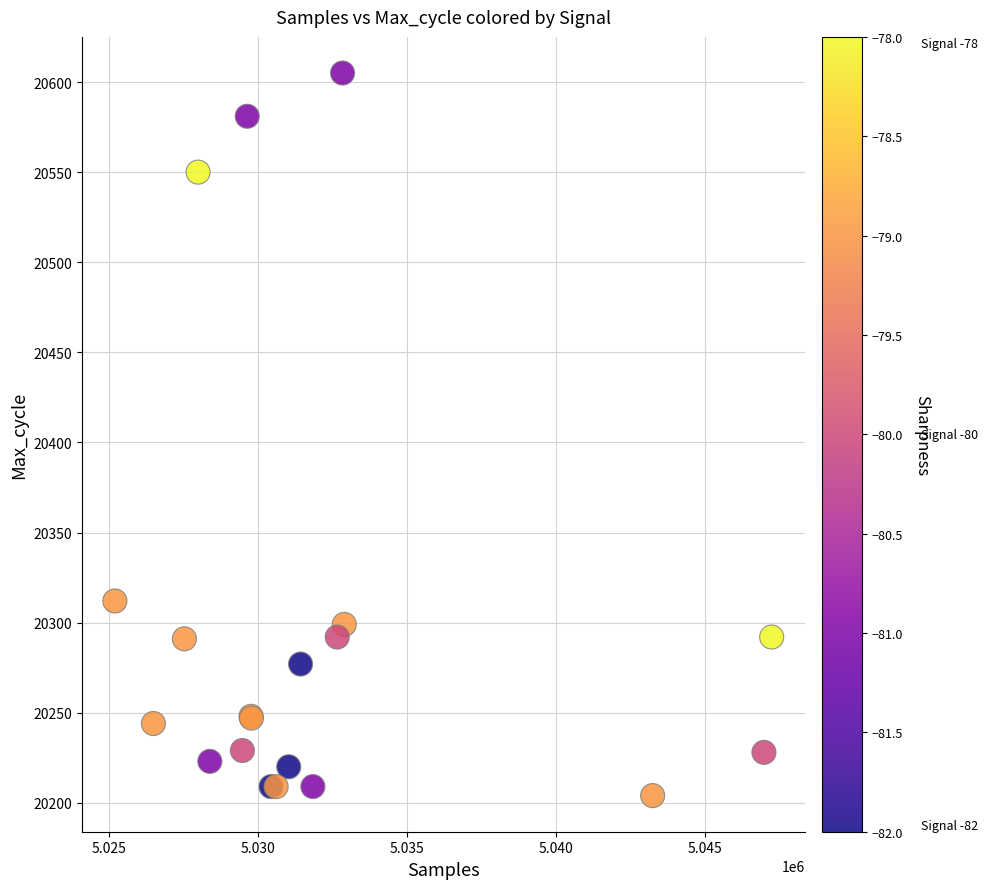

What Y value in the scatter plot is closest to 20404?

20312